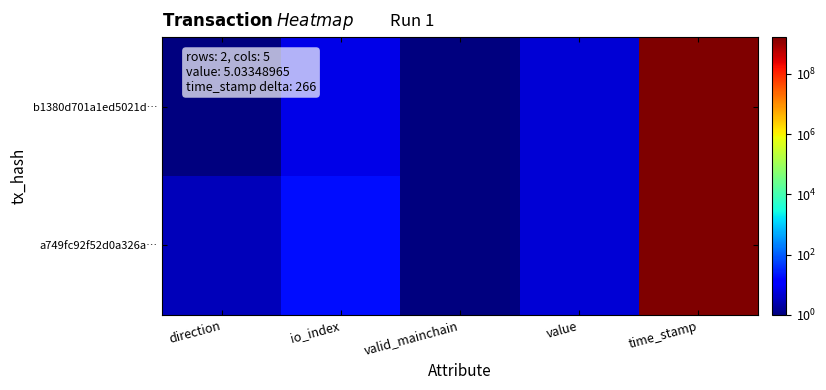

At which category is the sum across all series the highest?

time_stamp